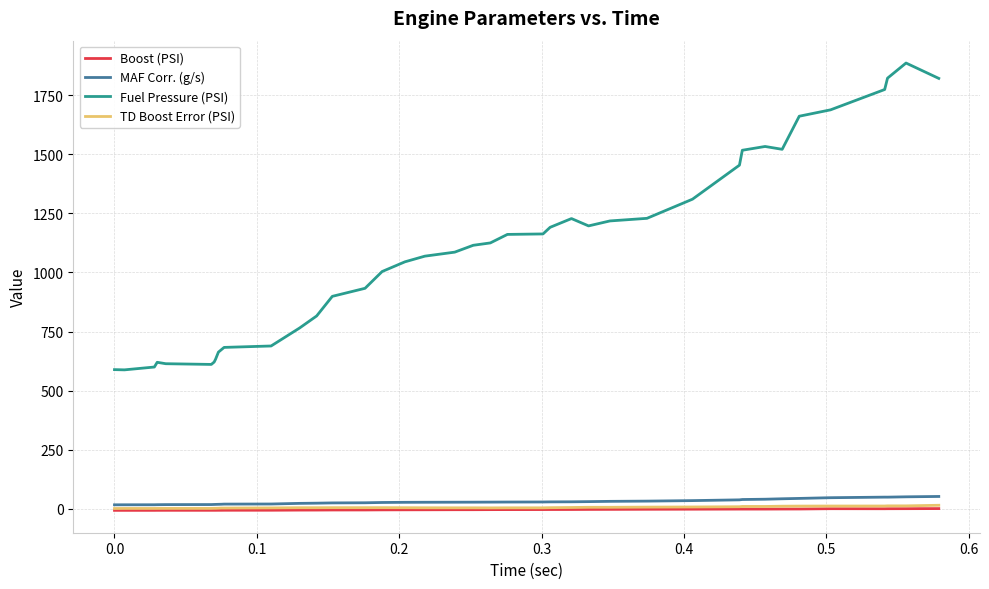

True or false: TD Boost Error (PSI) and Fuel Pressure (PSI) cross at least once.

False